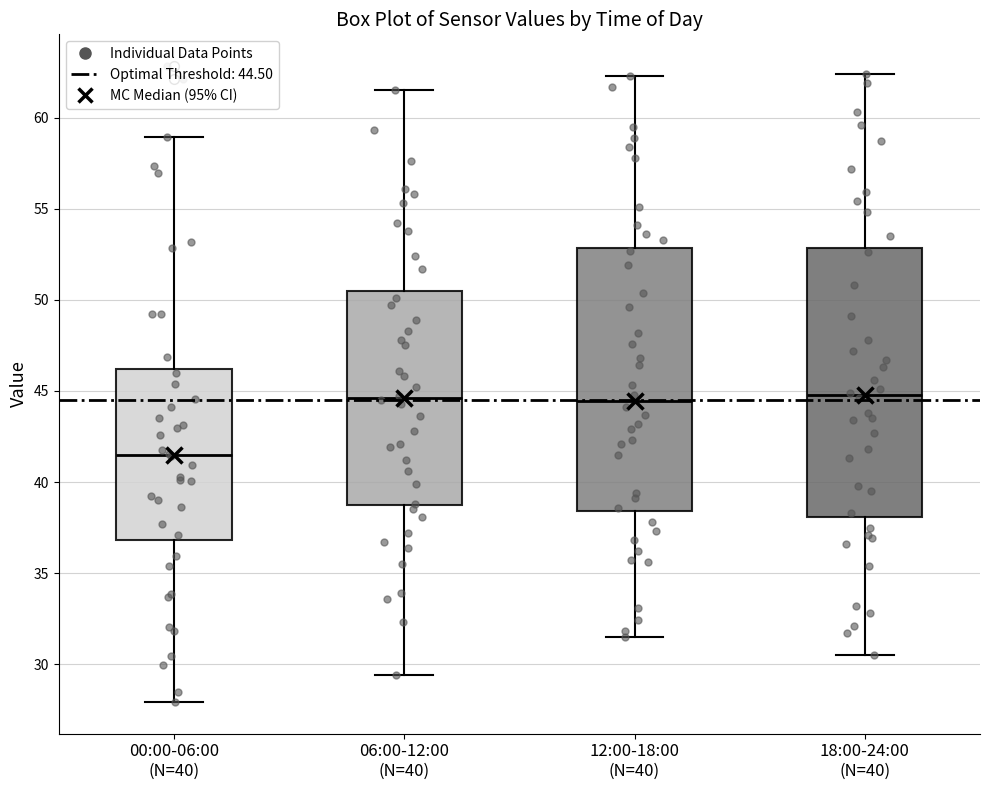

Reading left to right, transcribe this box plot: for each box, give where its median line is, the range the box spans, and where its two whiskers end, as read against the y-axis. The values are not printed on the chart, so give them approximately, as read against the axis.

00:00-06:00 (N=40): median 41.5, box 37.0 to 46.0, whiskers 28.0 to 59.0
06:00-12:00 (N=40): median 44.5, box 38.5 to 50.5, whiskers 29.5 to 61.5
12:00-18:00 (N=40): median 44.5, box 38.5 to 53.0, whiskers 31.5 to 62.5
18:00-24:00 (N=40): median 45.0, box 38.0 to 53.0, whiskers 30.5 to 62.5